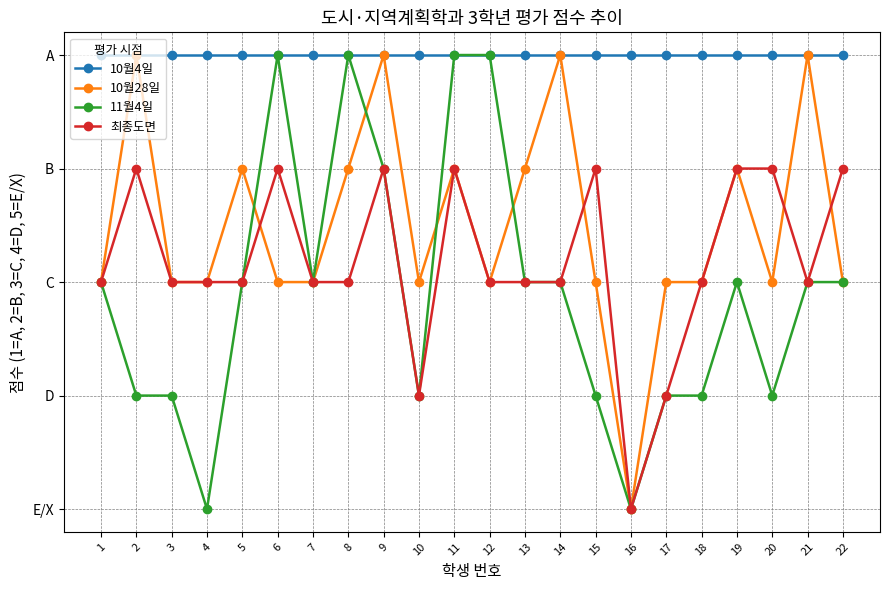

True or false: 10월28일 has a value of 3 at 5.

False